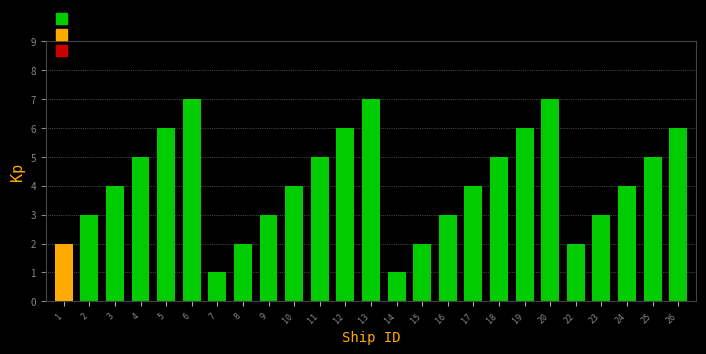

Reading right to left, transcribe all the data shown in this chart.

26=6	25=5	24=4	23=3	22=2	20=7	19=6	18=5	17=4	16=3	15=2	14=1	13=7	12=6	11=5	10=4	9=3	8=2	7=1	6=7	5=6	4=5	3=4	2=3	1=2